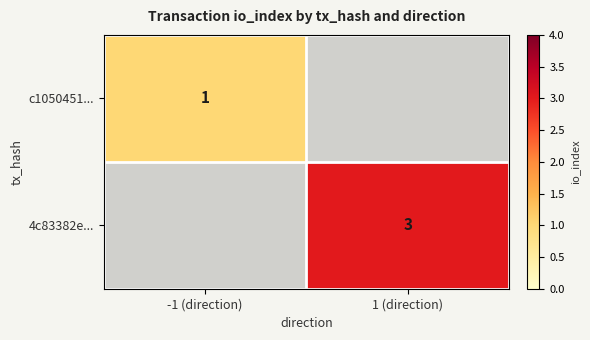

Is the value of c1050451... at -1 (direction) greater than the value of 4c83382e... at 1 (direction)?

No